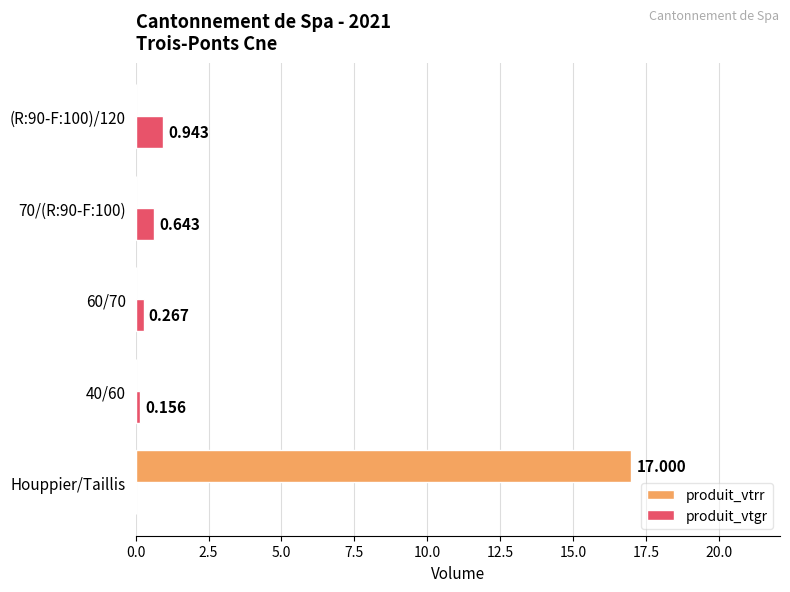

Which series has the widest spread of values?

produit_vtrr